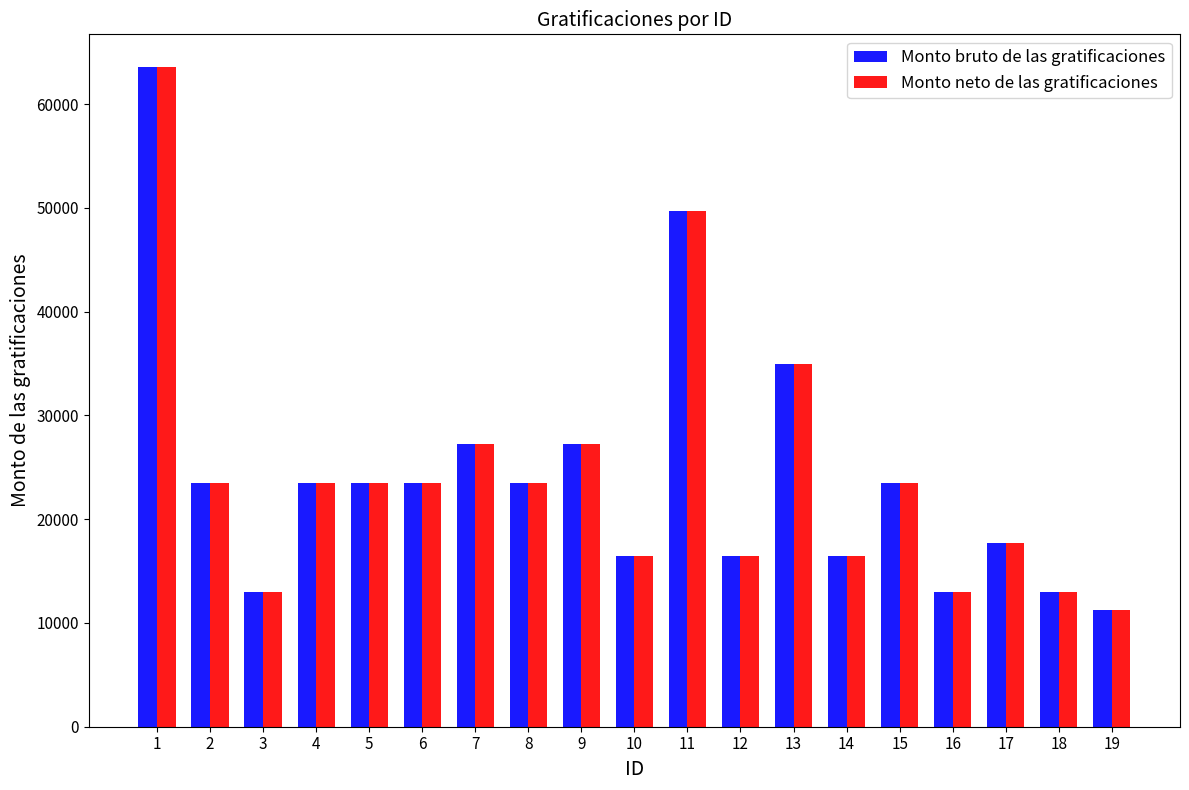

What is the sum of the Monto bruto de las gratificaciones values at 6 and 14?

39946.7